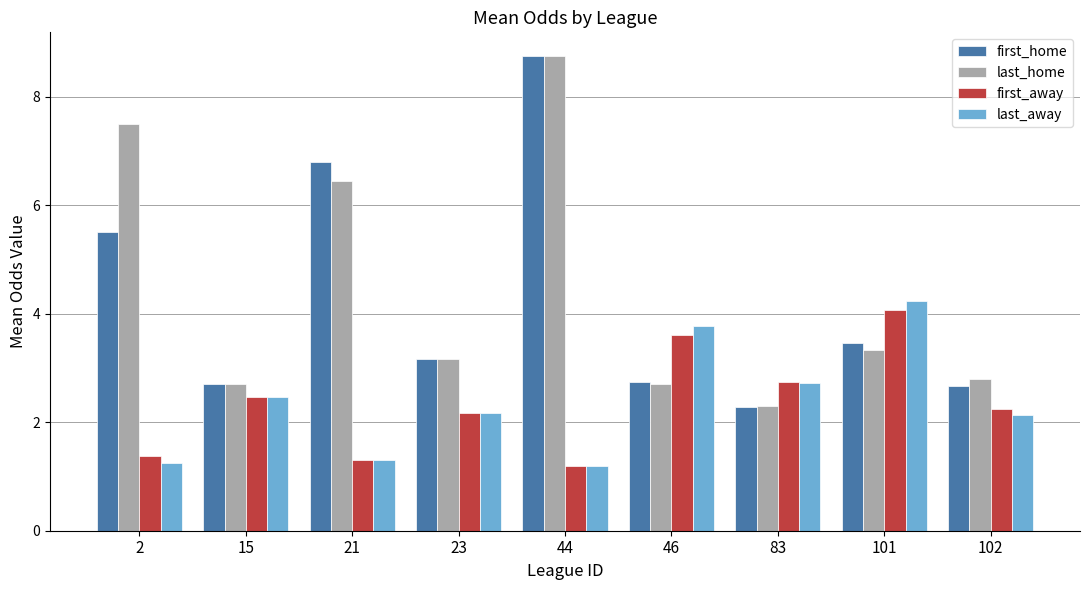

What is the spread (max minus min) of values at 102?

0.7